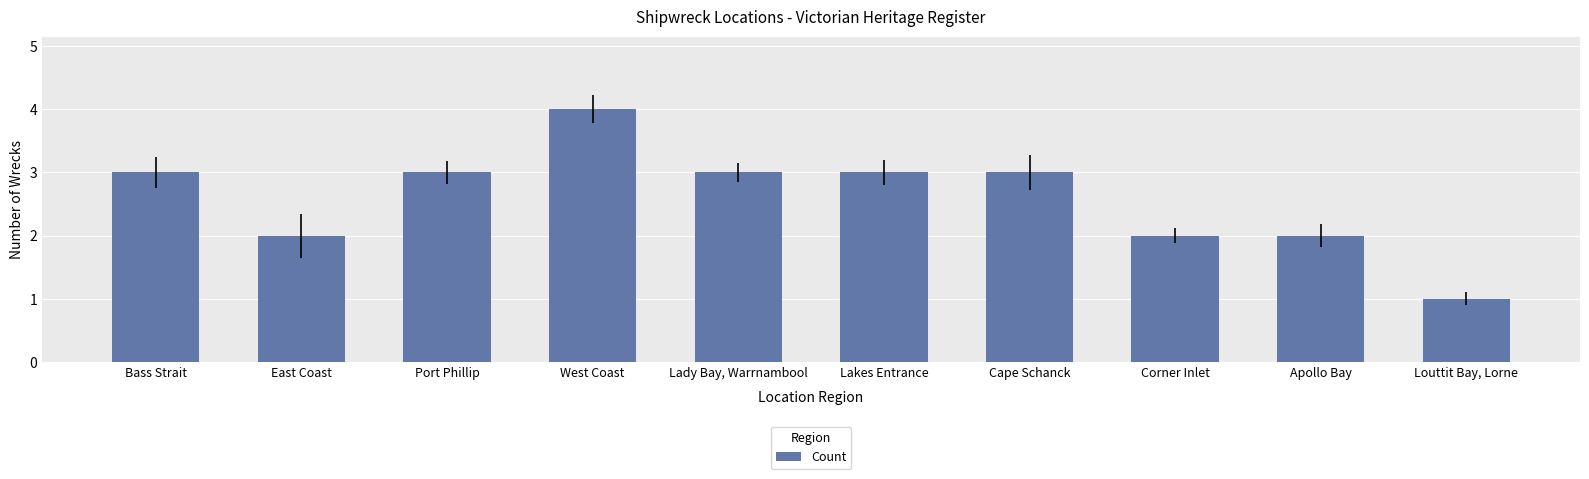

How many series are shown in this chart?

1